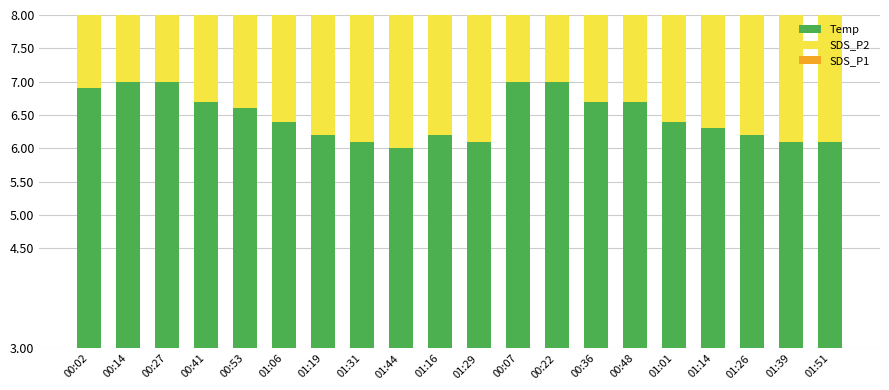

What is the value of the SDS_P1 bar at the 17th from the left?

16.4